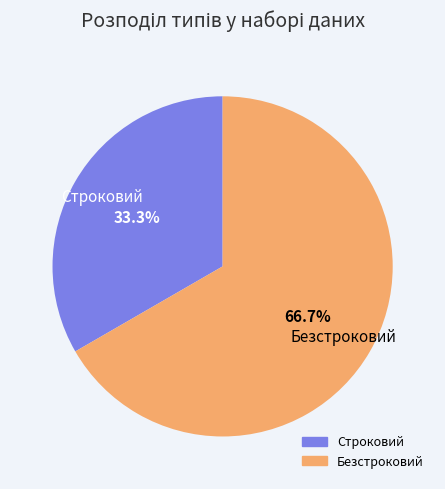

Combined, what portion of the pie is Безстроковий and Строковий?

100.0%